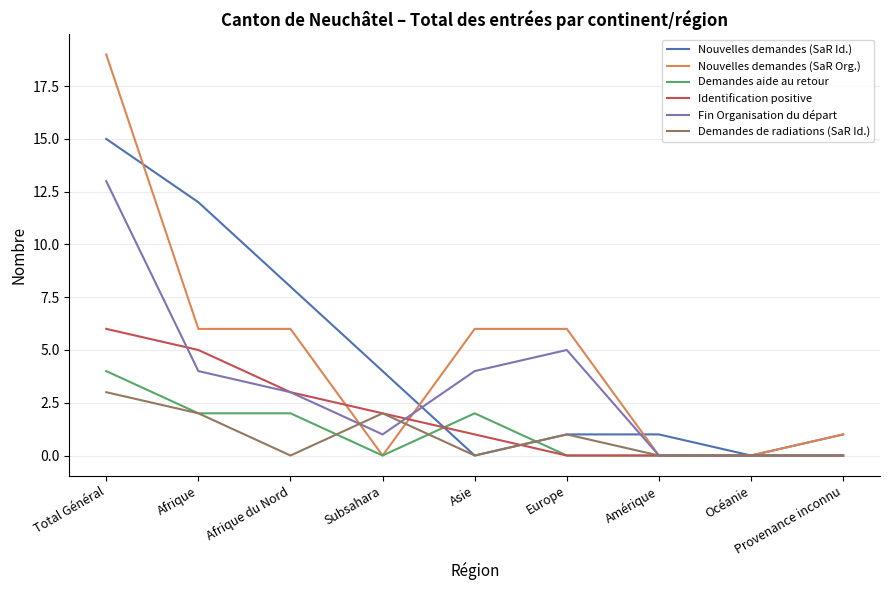

In Demandes de radiations (SaR Id.), how many points are higher than both neighbors (excluding endpoints)?

2